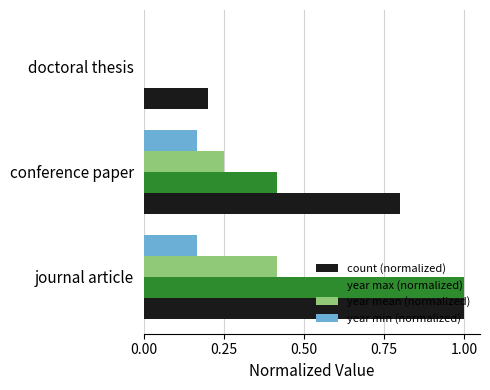

At which label does count (normalized) reach its peak?

journal article